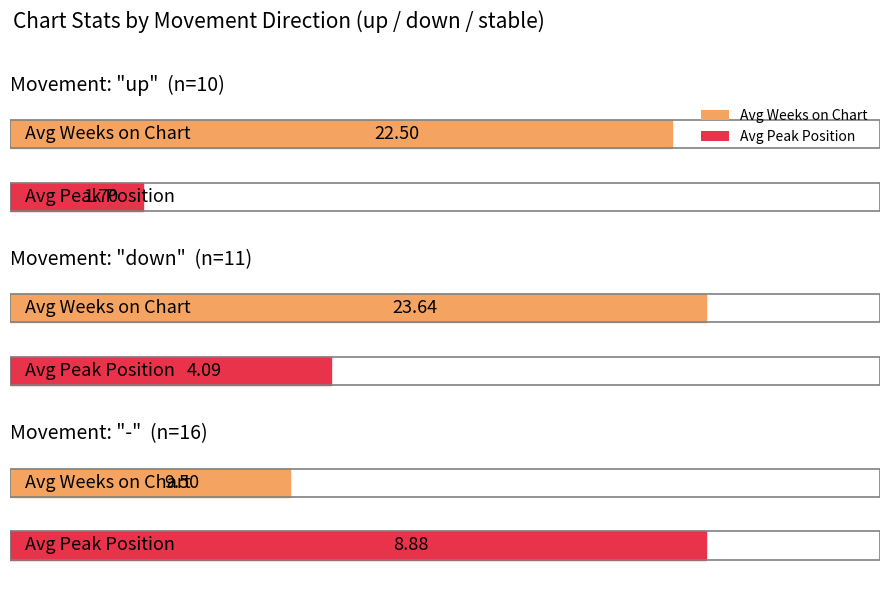

How many groups of bars are there?

3